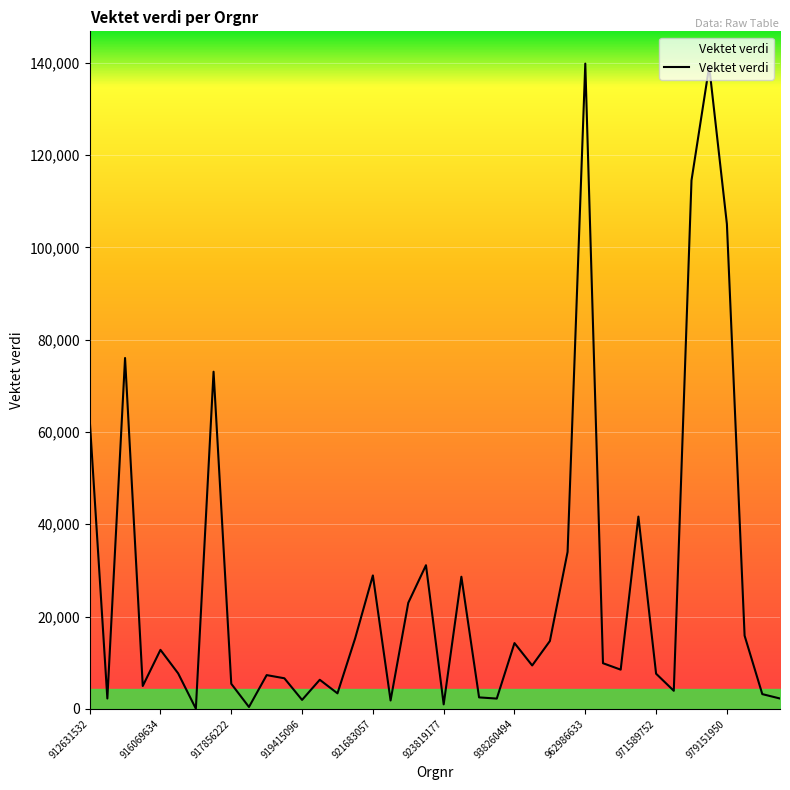

What is the maximum value shown in the chart?

139848.4